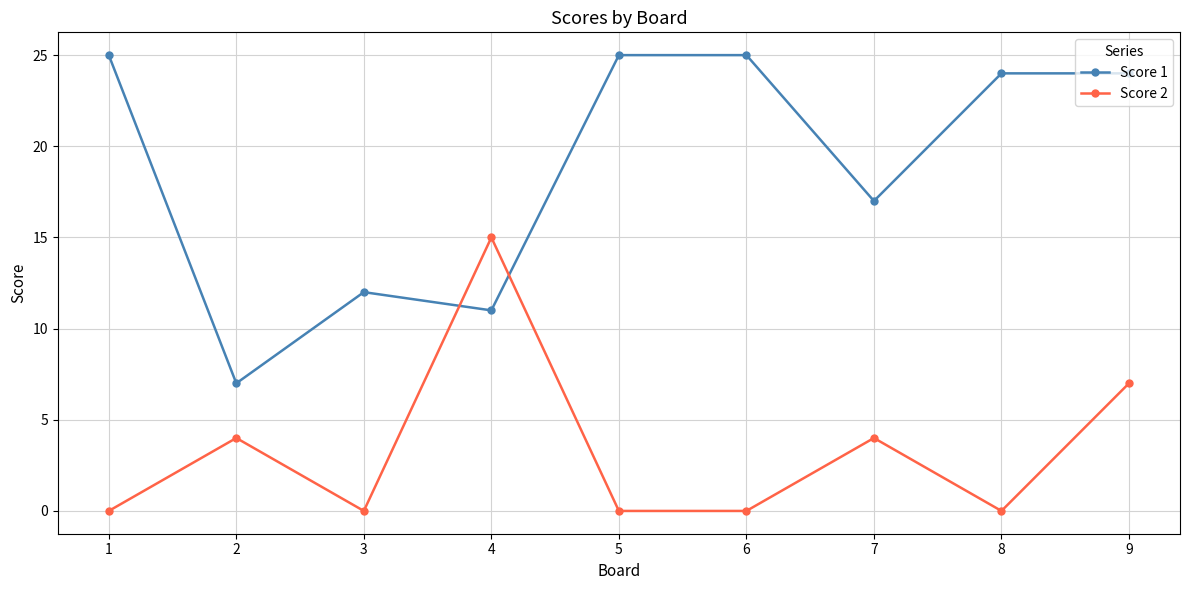

Reading right to left, extract all data points from this chart.

Score 1: 24	24	17	25	25	11	12	7	25
Score 2: 7	0	4	0	0	15	0	4	0